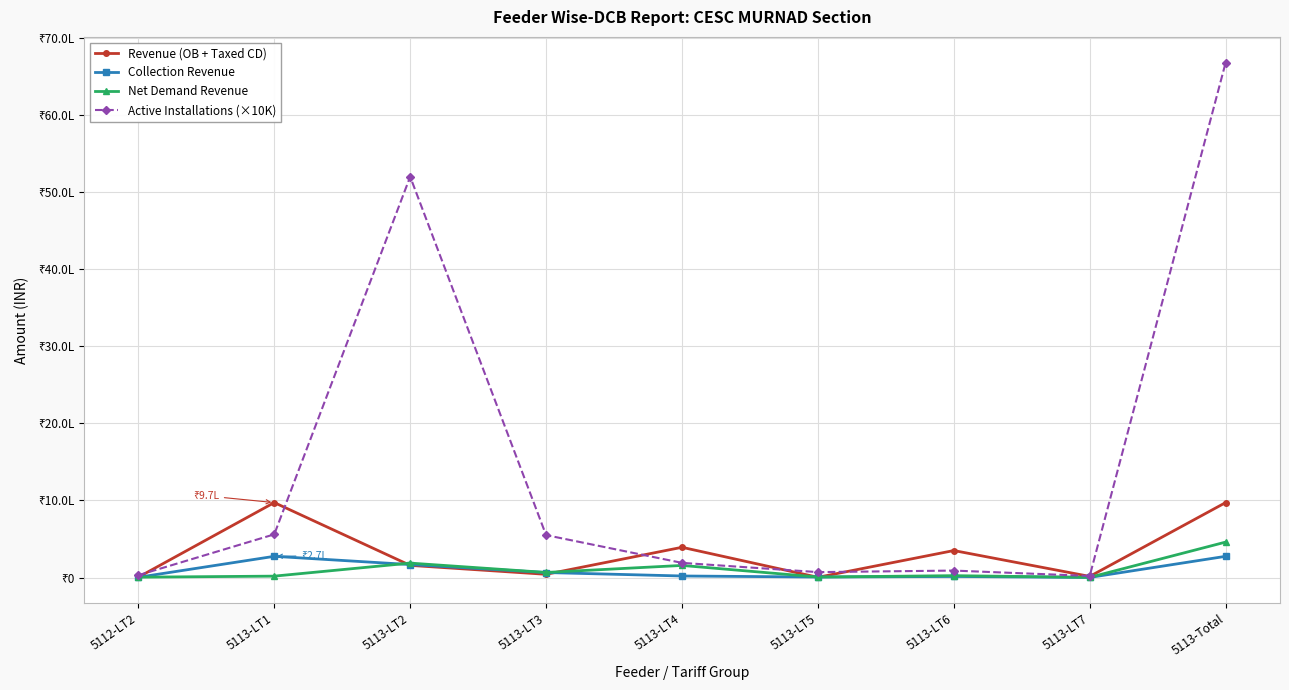

Between which two adjacent categories do Revenue (OB + Taxed CD) and Net Demand Revenue first intersect?

5113-LT1 and 5113-LT2